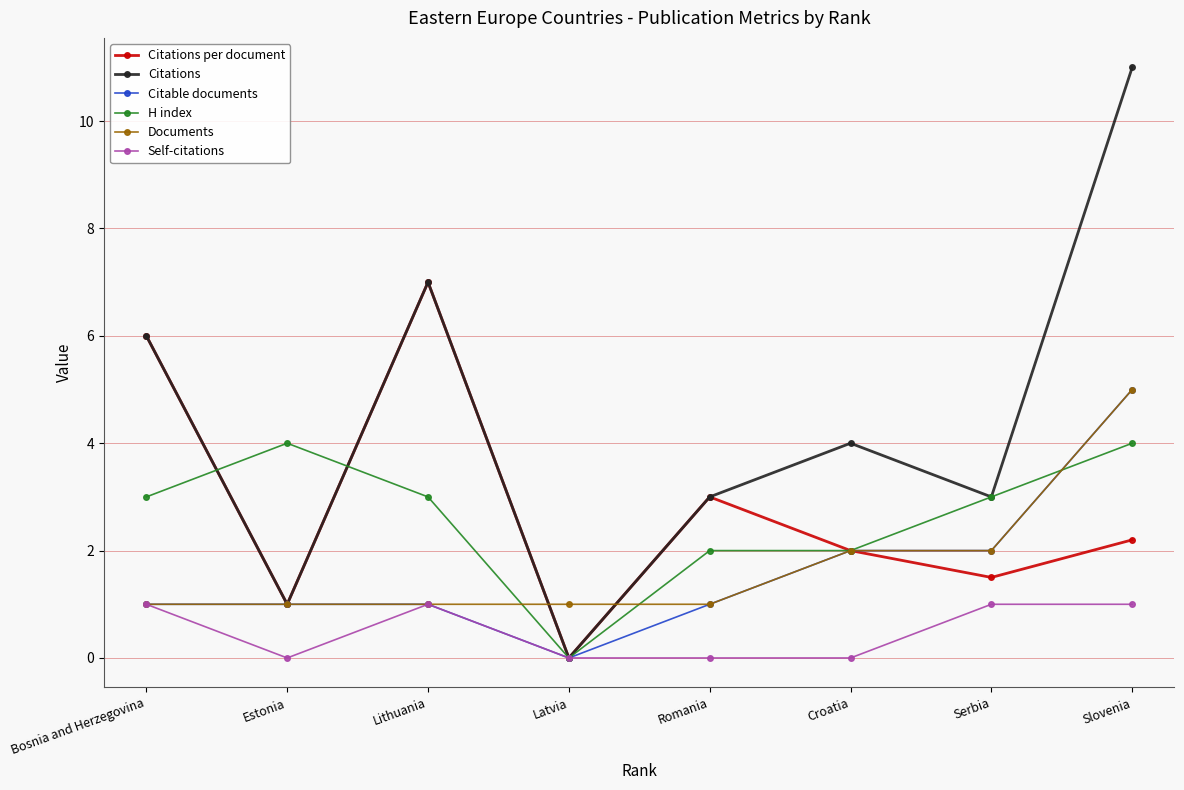

What is the spread (max minus min) of values at Slovenia?

10.0